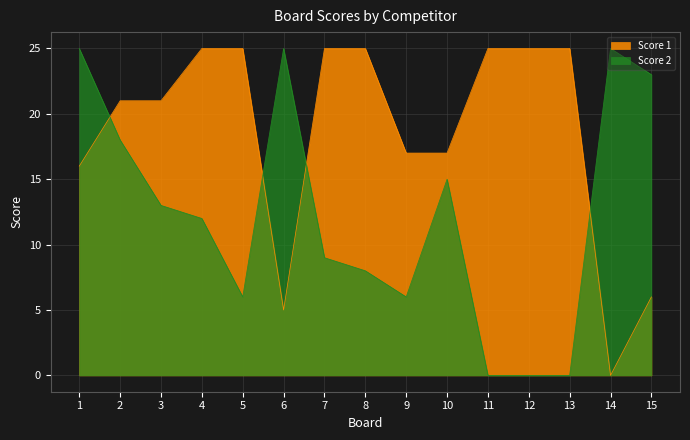

Rank the series by their average value, from lowest to highest.

Score 2, Score 1